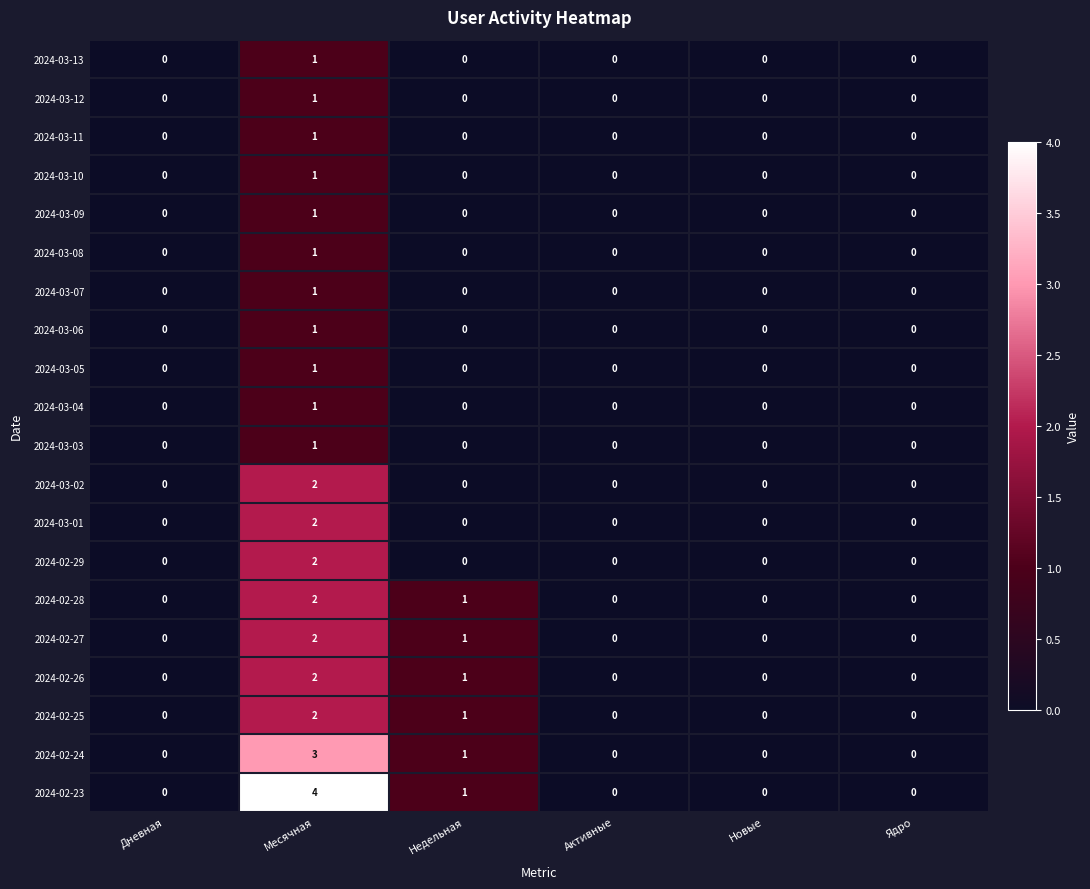

Count the number of categories in the chart.

6